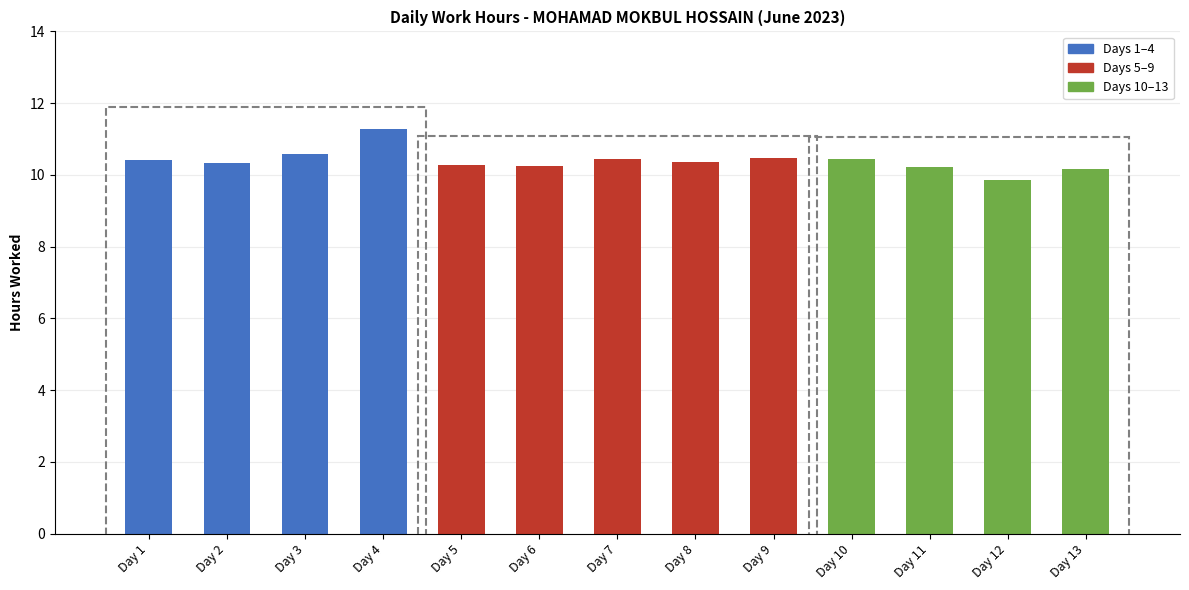

Reading left to right, list all the values displayed in this chart.

10.4	10.3	10.6	11.3	10.3	10.2	10.4	10.3	10.5	10.4	10.2	9.9	10.2